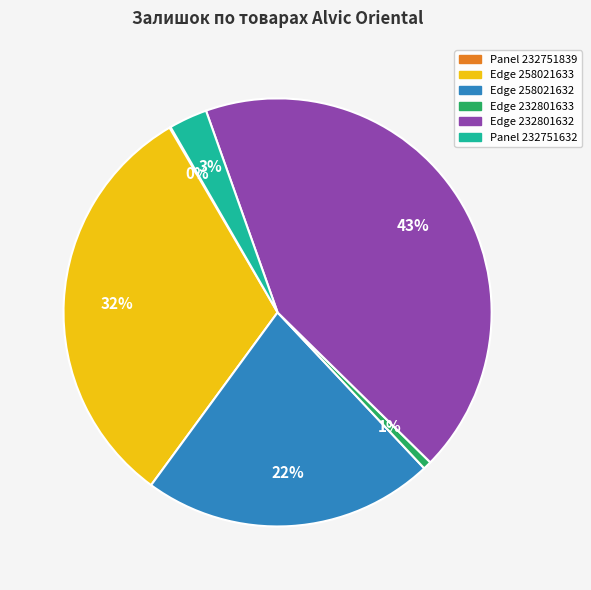

Which slice is the largest?

Edge 232801632